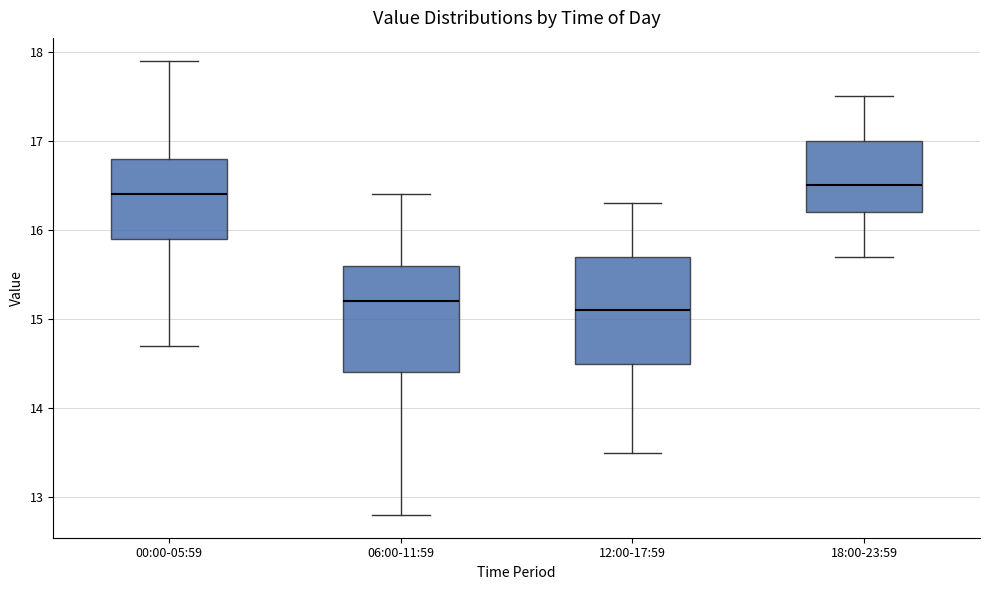

Reading left to right, transcribe this box plot: for each box, give where its median line is, the range the box spans, and where its two whiskers end, as read against the y-axis. The values are not printed on the chart, so give them approximately, as read against the axis.

00:00-05:59: median 16.4, box 15.9 to 16.8, whiskers 14.7 to 17.9
06:00-11:59: median 15.2, box 14.4 to 15.6, whiskers 12.8 to 16.4
12:00-17:59: median 15.1, box 14.5 to 15.7, whiskers 13.5 to 16.3
18:00-23:59: median 16.5, box 16.2 to 17.0, whiskers 15.7 to 17.5